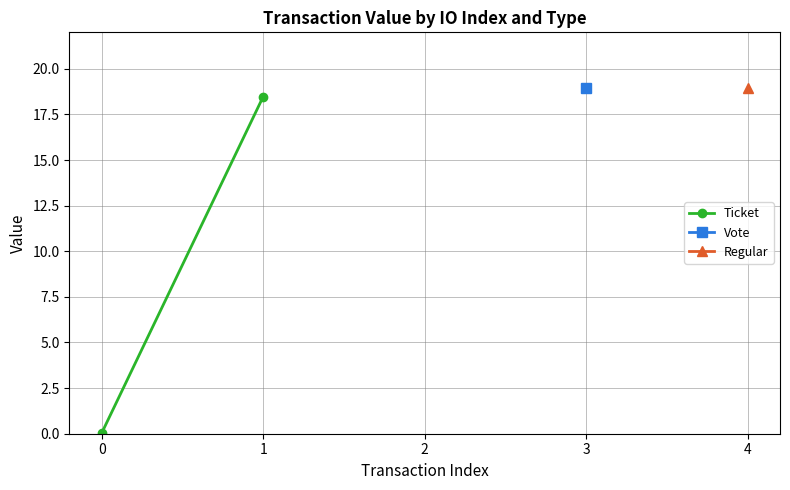

What is the change in value from 0 to 1?

+18.4